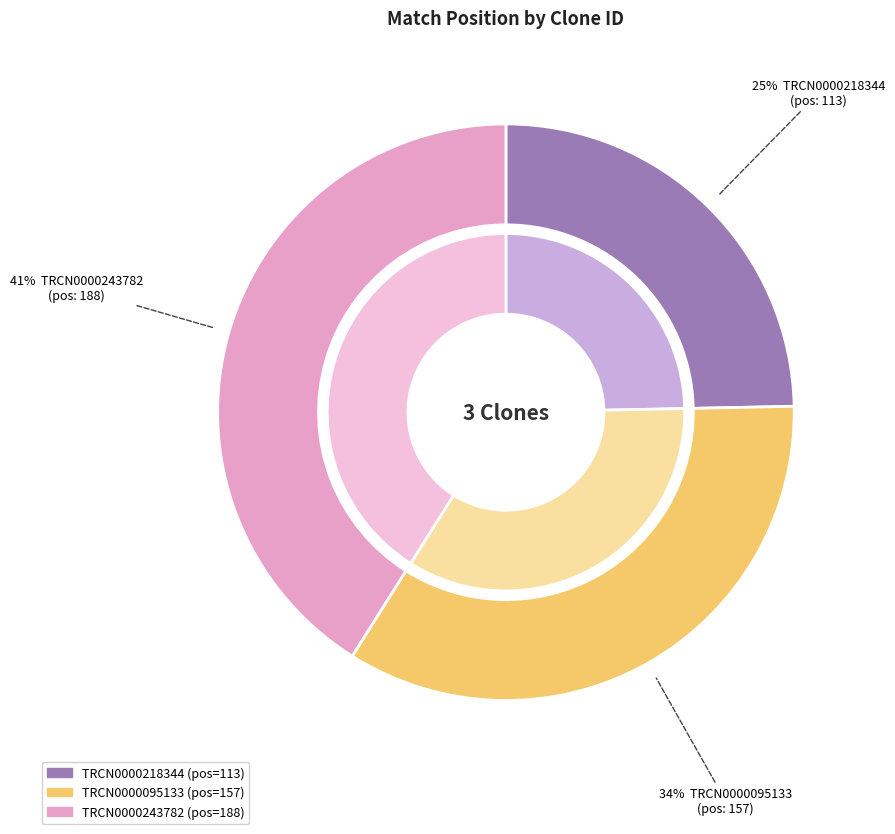

The TRCN0000218344 slice represents 18% of the pie. True or false?

False